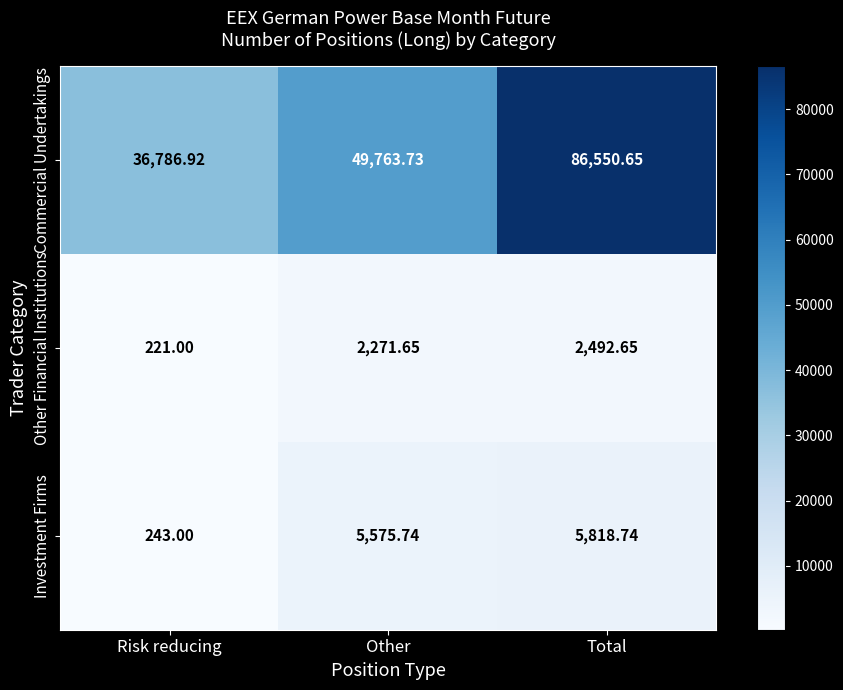

Is the value of Commercial Undertakings at Total greater than the value of Investment Firms at Risk reducing?

Yes